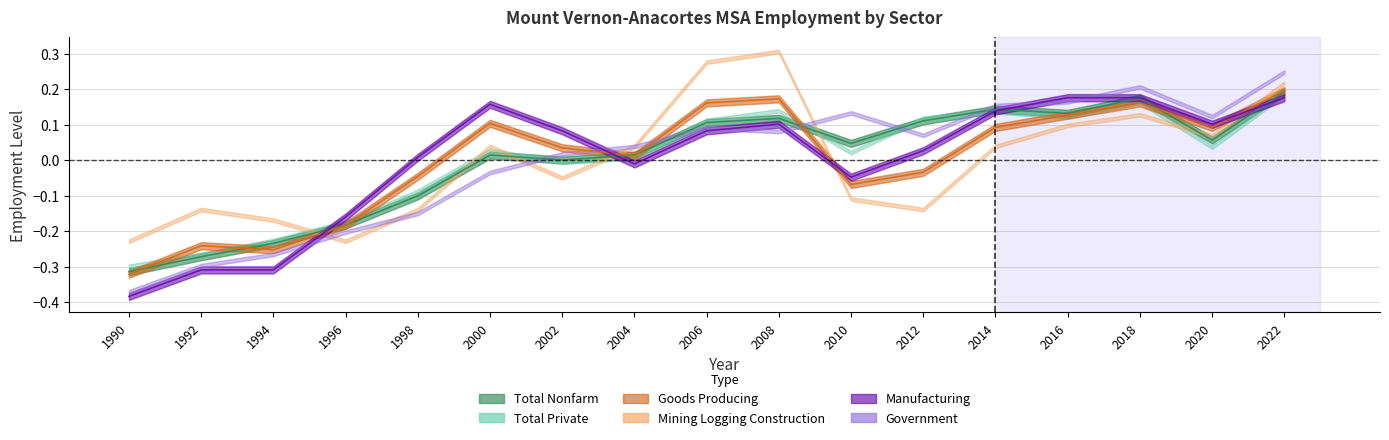

After their last crossing, which series has the higher values: Manufacturing or Total Nonfarm?

Total Nonfarm